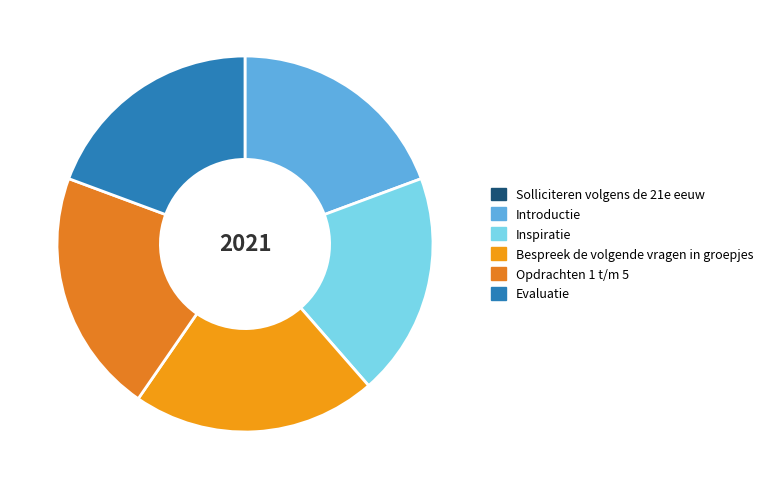

True or false: Bespreek de volgende vragen in groepjes accounts for 7% of the total.

False